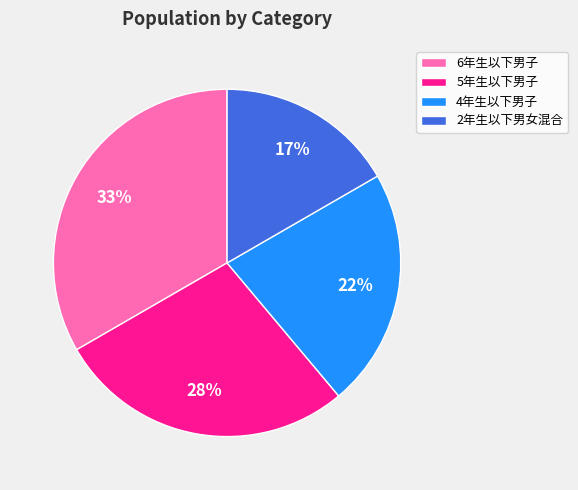

To the nearest percent, what is the average slice percentage?

25%